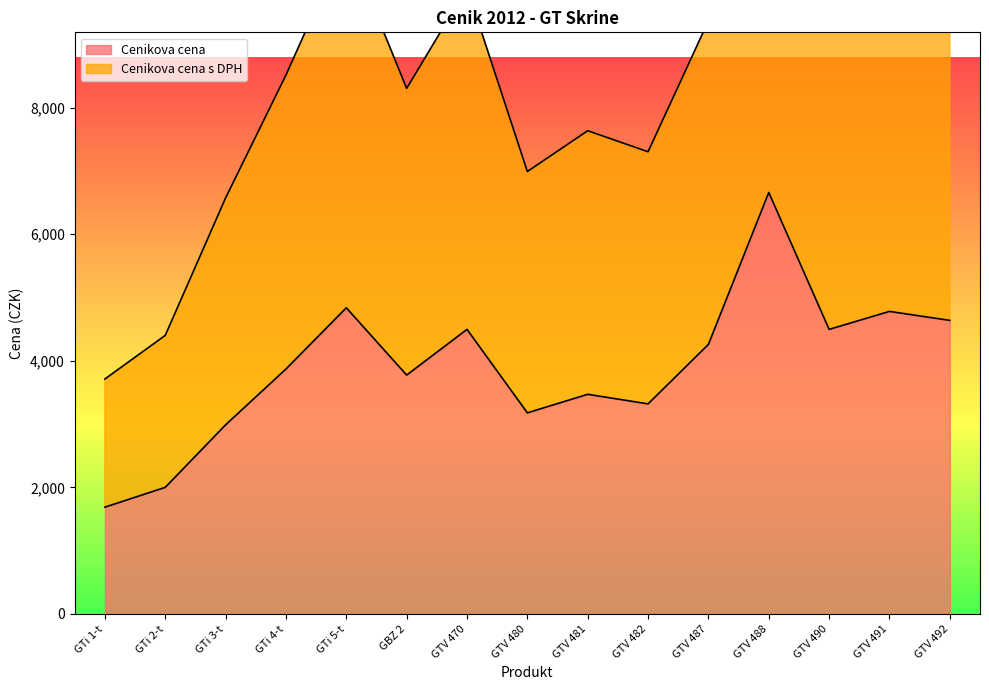

Which category has the highest value across all series?

GTV 488